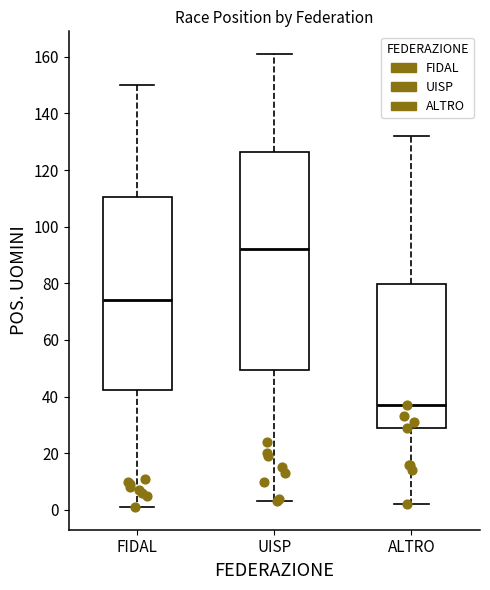

Which box's median line is the lowest?

ALTRO